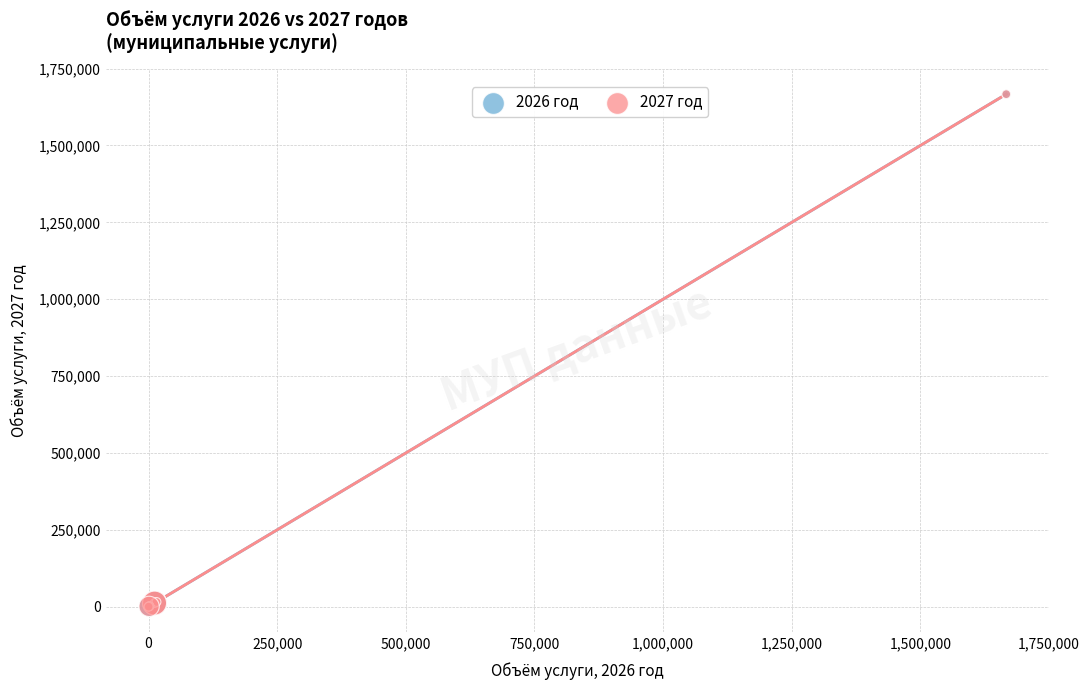

What are all the series names shown in the legend?

2026 год, 2027 год